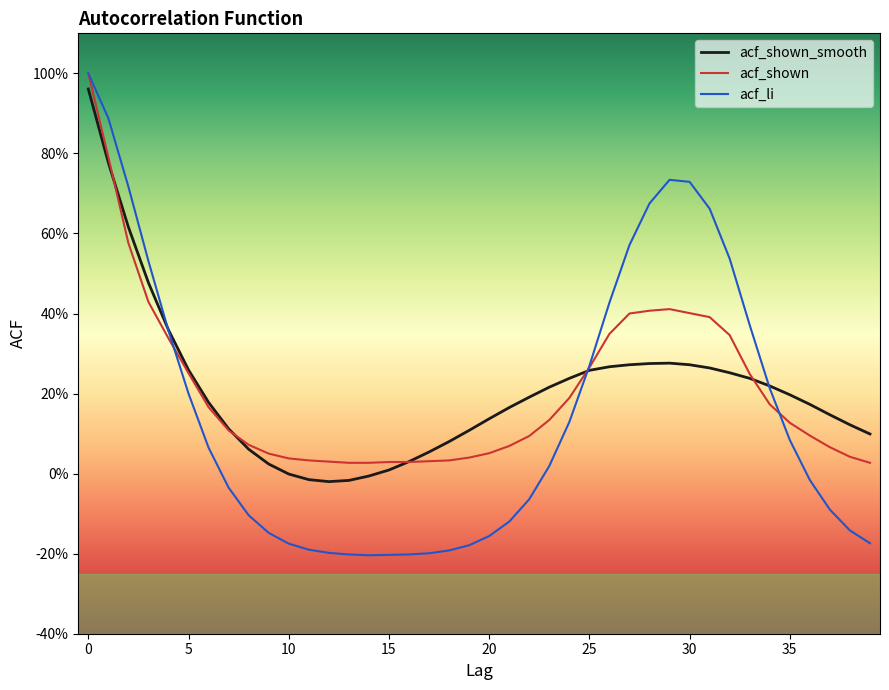

Does the chart have visible grid lines?

No